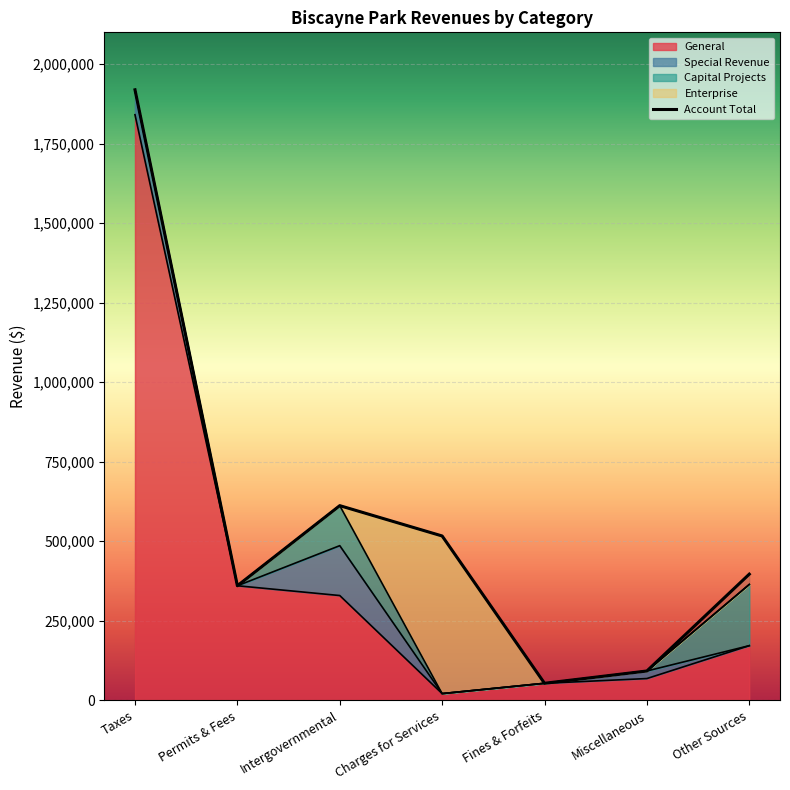

What is the difference between the maximum and second lowest values in the Account Total series?

1827067